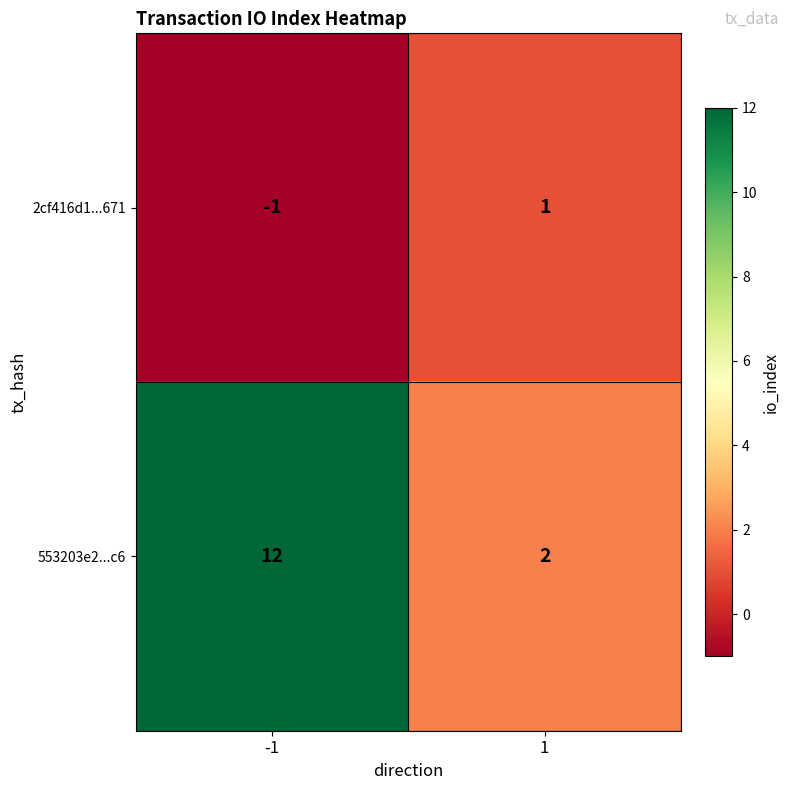

Between -1 and 1, which series saw the biggest shift?

553203e2...c6